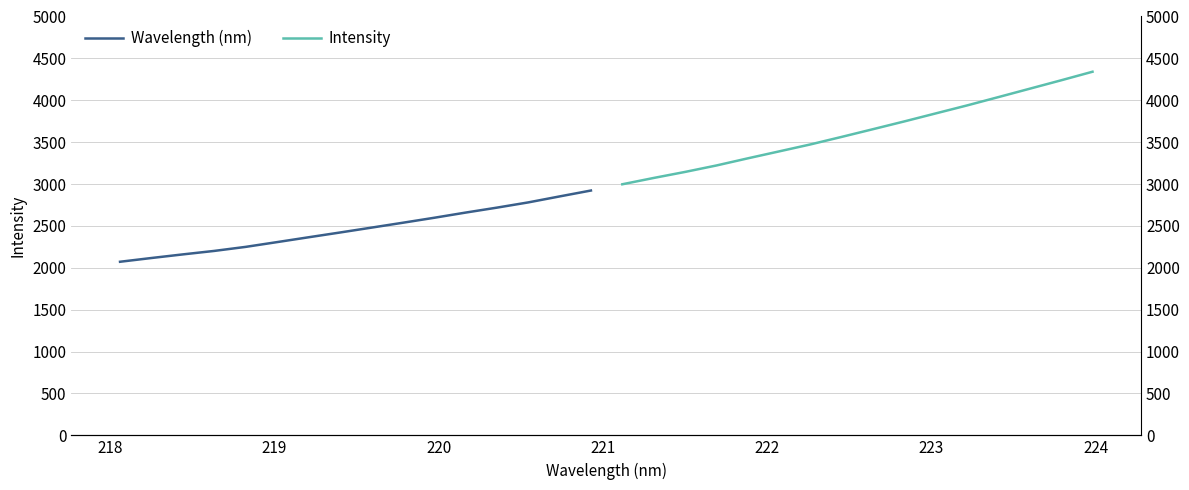

True or false: Wavelength (nm) and Intensity intersect in this chart.

False